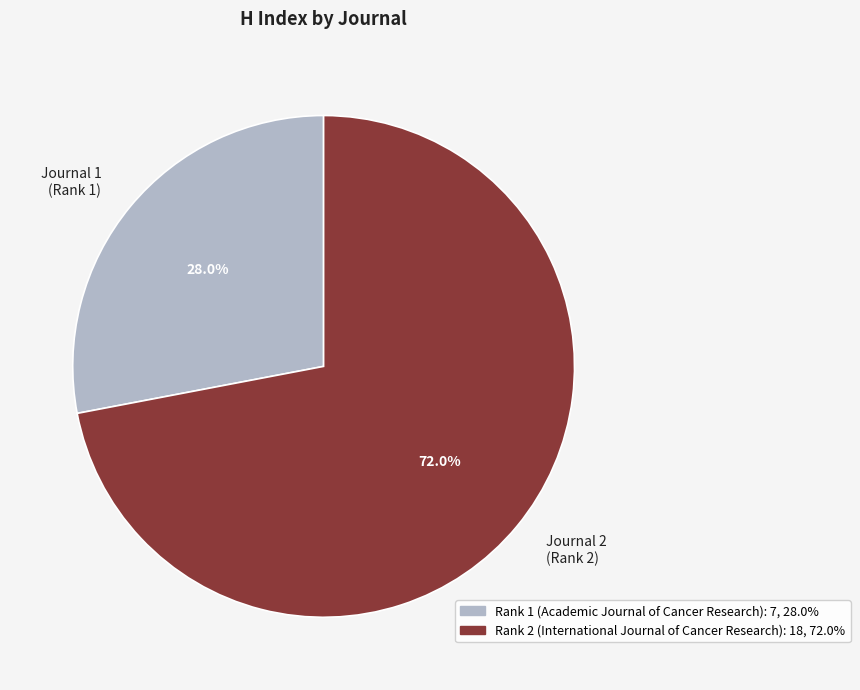

Rank the categories by value from lowest to highest.

Journal 1 (Rank 1), Journal 2 (Rank 2)